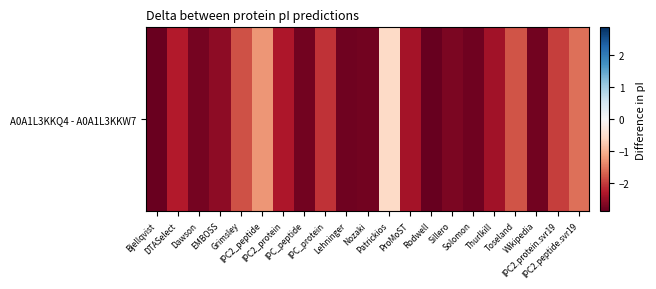

True or false: the data shows -1.7 at Nozaki.

False